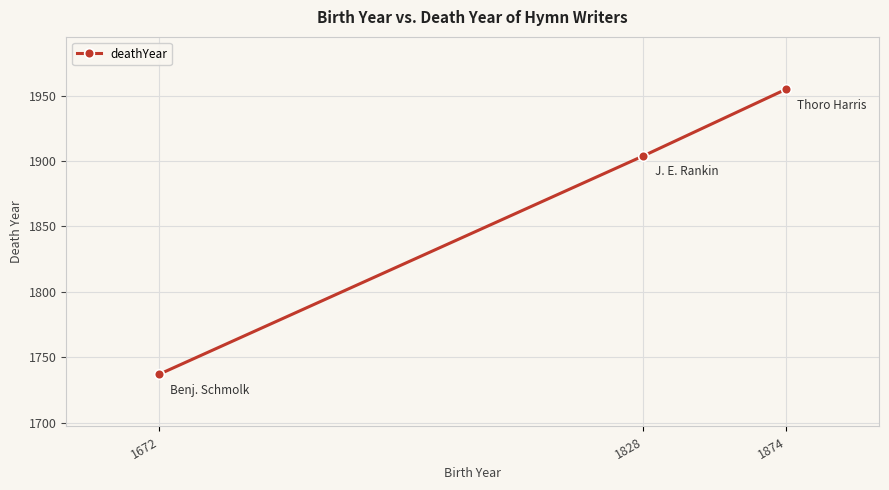

Which has a higher value, 1874 or 1828?

1874